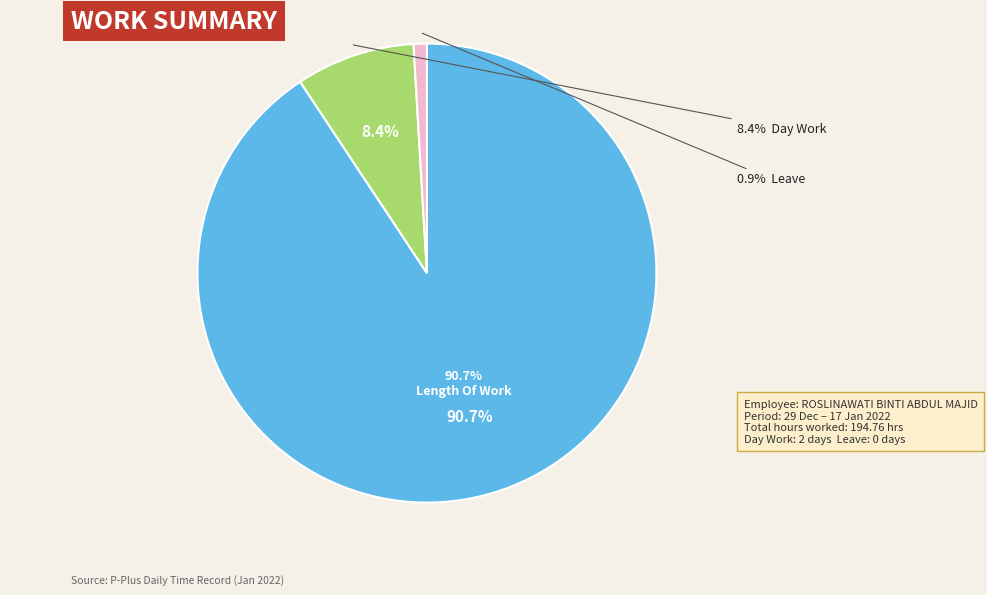

True or false: Day Work accounts for 1% of the total.

False